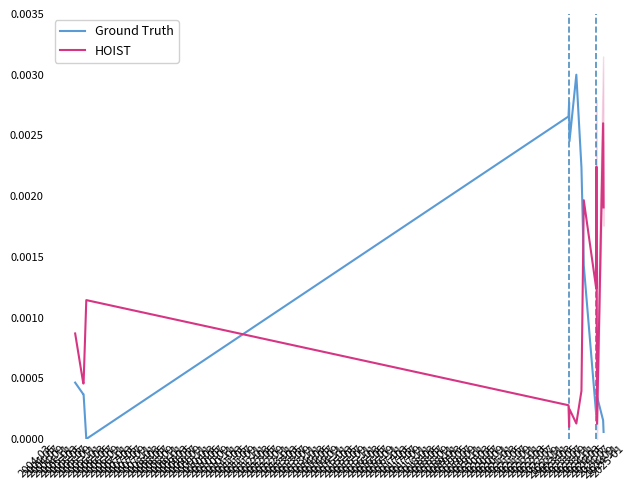

How many interior local valleys does the Ground Truth series have?

3